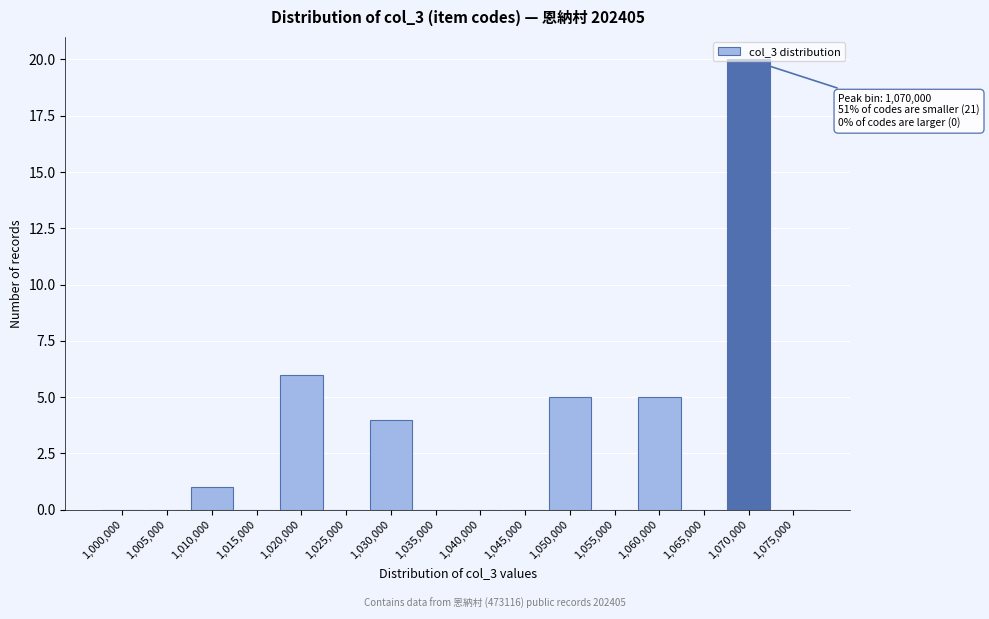

Where is the data nearest to the value 10?

1,020,000